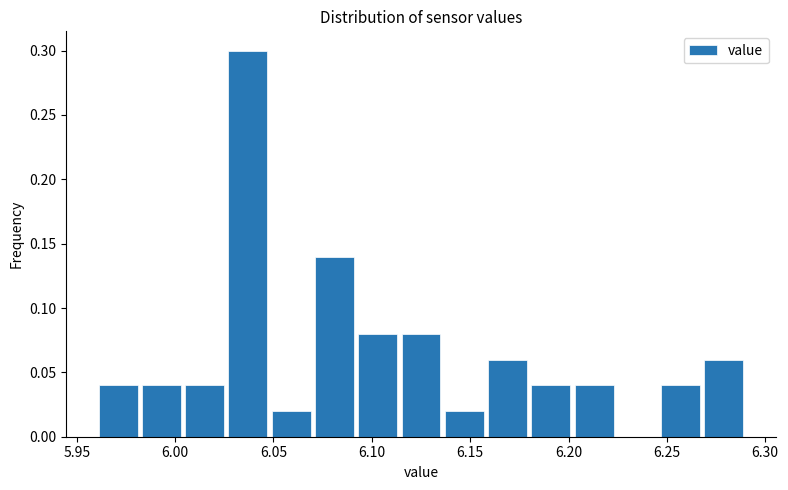

Reading left to right, list every bar in this chart as the range it spans on the x-axis followed by its height. Neither the bar edges nor the heights are printed on the chart, so give them approximately, as read against the axes.

5.960 to 5.982: 0.04
5.982 to 6.004: 0.04
6.004 to 6.026: 0.04
6.026 to 6.048: 0.30
6.048 to 6.070: 0.02
6.070 to 6.092: 0.14
6.092 to 6.114: 0.08
6.114 to 6.136: 0.08
6.136 to 6.158: 0.02
6.158 to 6.180: 0.06
6.180 to 6.202: 0.04
6.202 to 6.224: 0.04
6.224 to 6.246: 0
6.246 to 6.268: 0.04
6.268 to 6.290: 0.06